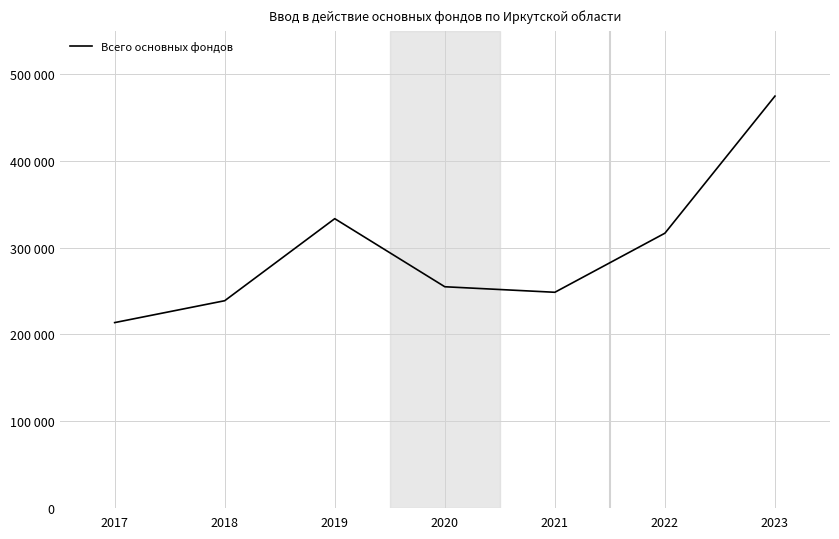

Is it true that the value at 2017 is 80325?

False